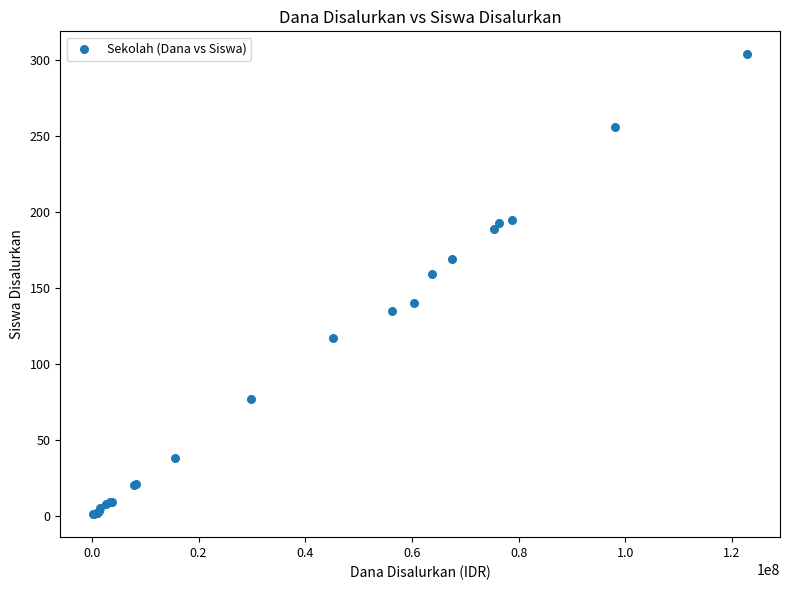

What Y value in the scatter plot is closest to 152?

159